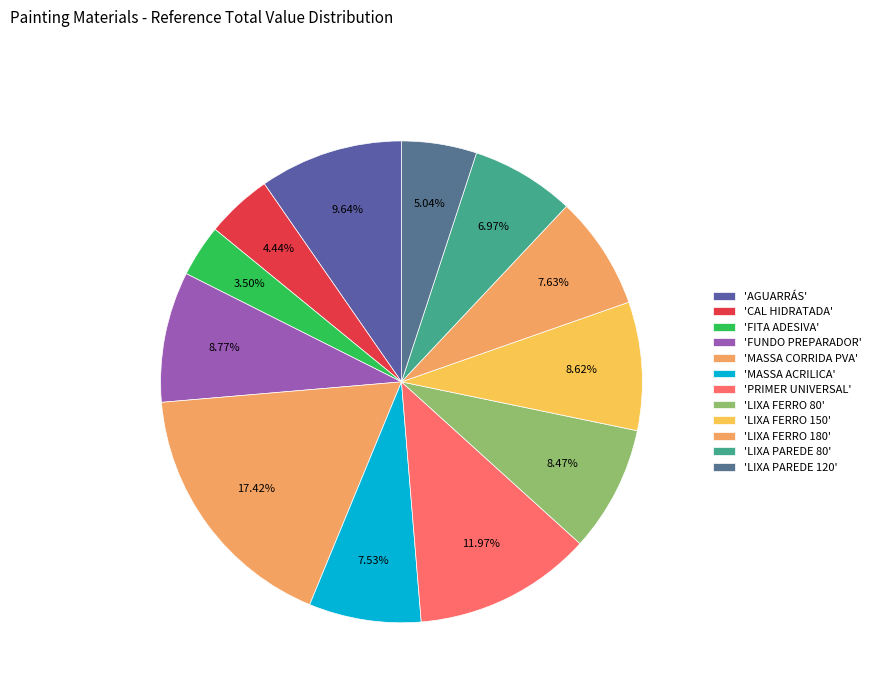

How many slices are in this pie chart?

12